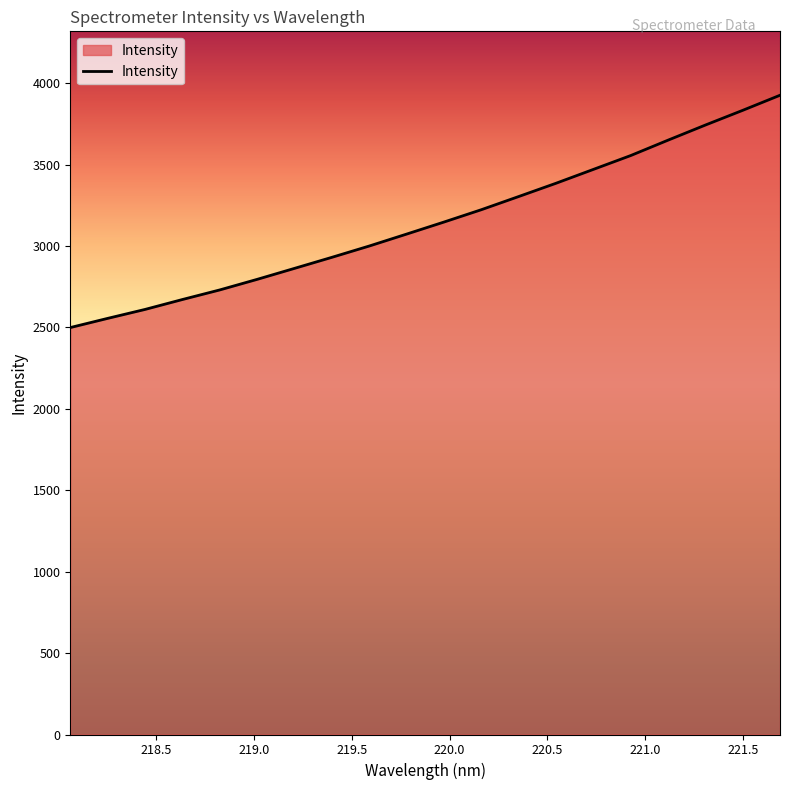

Reading left to right, transcribe all the data shown in this chart.

2498.8	2555.3	2610.2	2671.1	2730.0	2794.9	2862.4	2930.2	2999.6	3072.8	3146.8	3222.6	3303.4	3385.0	3470.0	3555.1	3649.6	3742.4	3832.7	3925.4